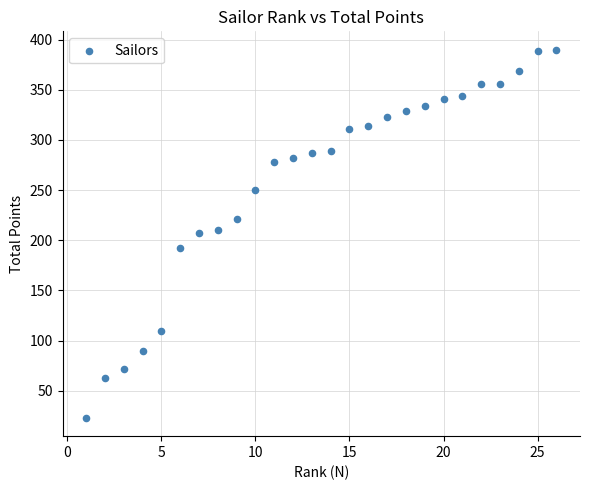

What is the range of X values (max minus min)?

25